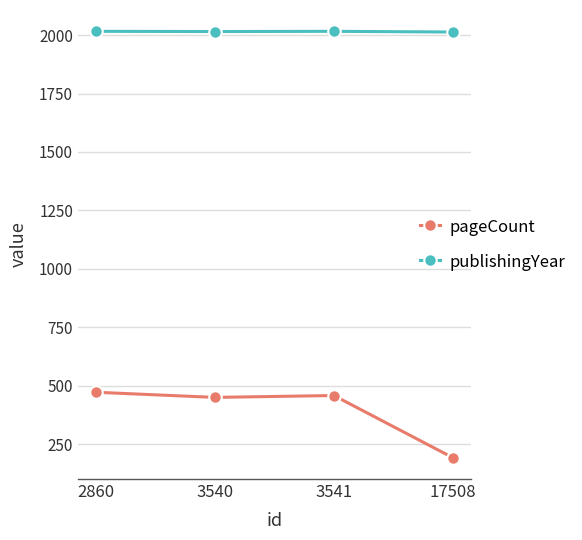

List the series in order of their peak value, highest first.

publishingYear, pageCount